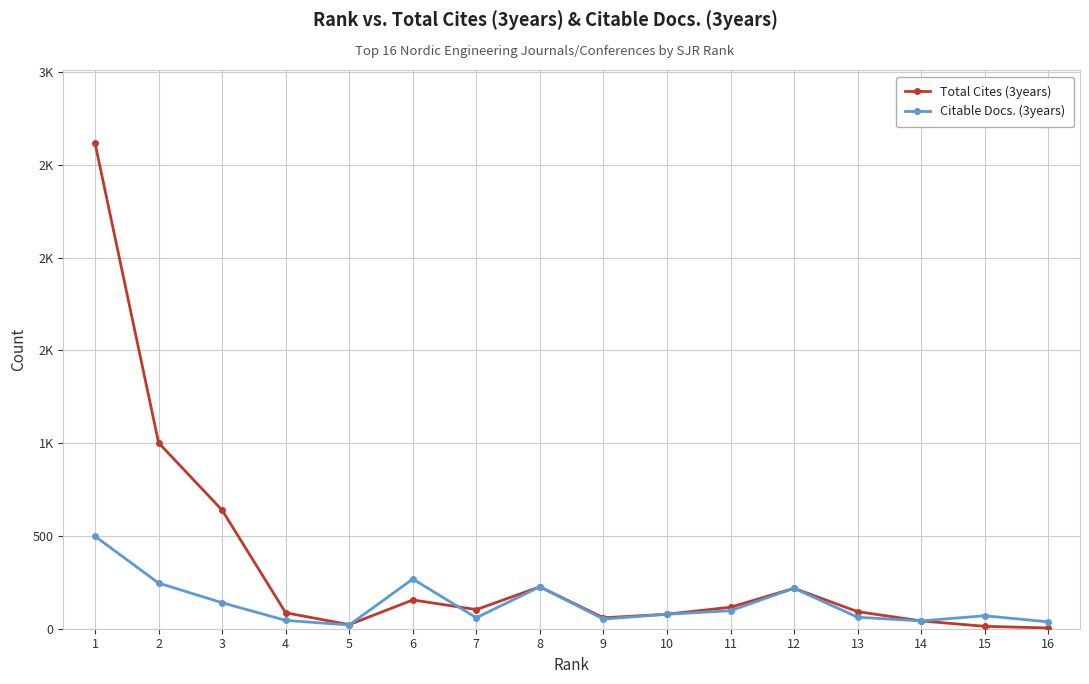

Is this an area chart (filled region under the line)?

No